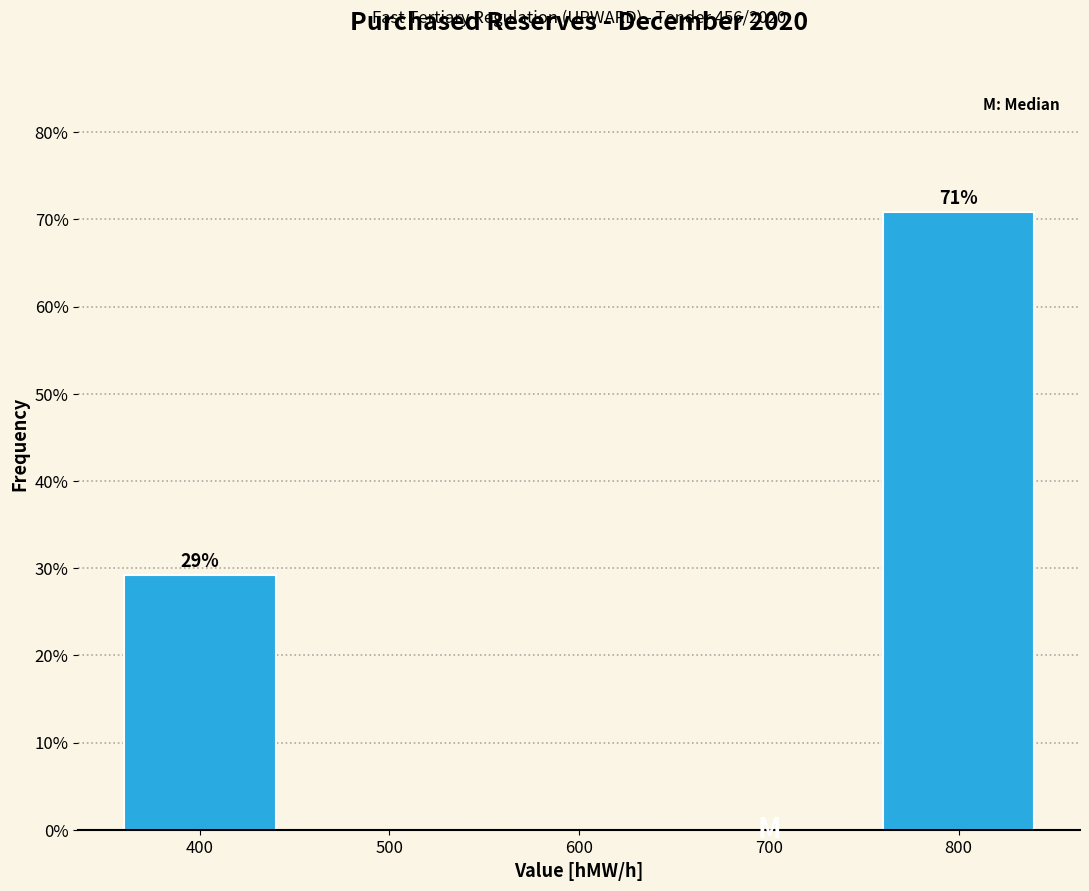

Over which range of the x-axis is the bar tallest?

750 to 850